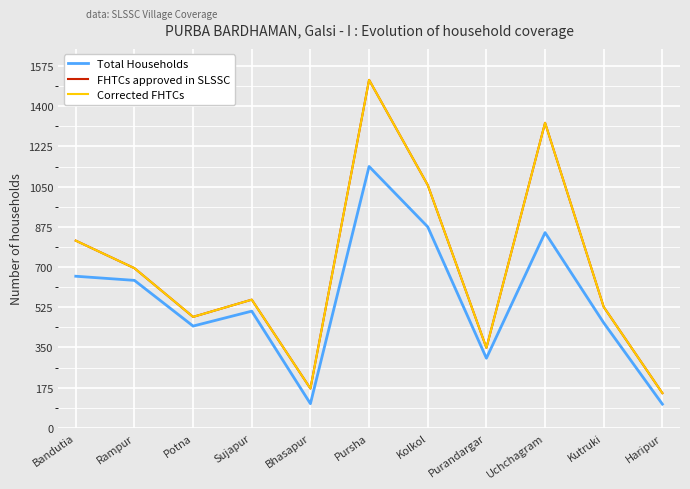

The value of Total Households at Potna is 791. True or false?

False